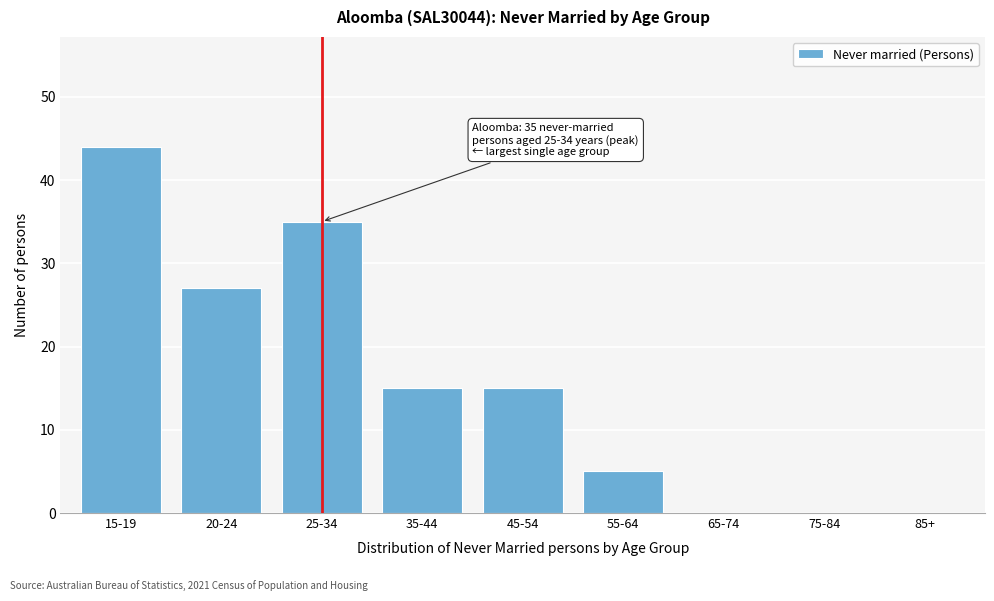

Reading left to right, extract all data points from this chart.

15-19=44	20-24=27	25-34=35	35-44=15	45-54=15	55-64=5	65-74=0	75-84=0	85+=0